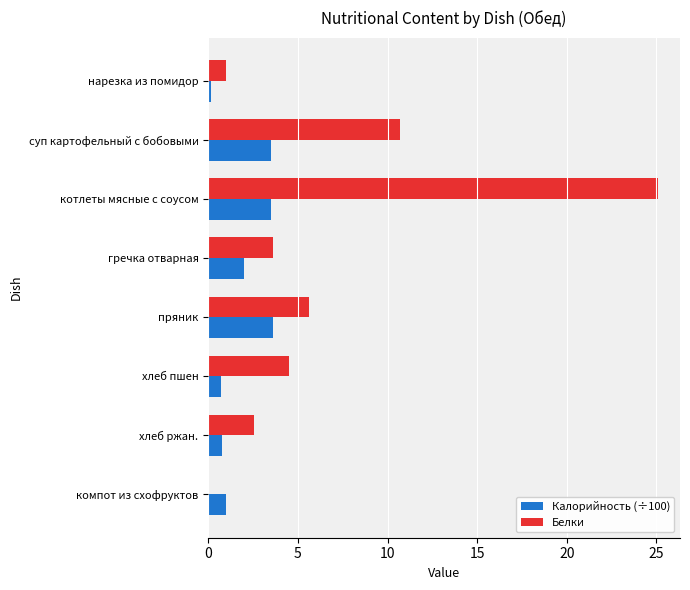

Which series changed the most between нарезка из помидор and котлеты мясные с соусом?

Белки